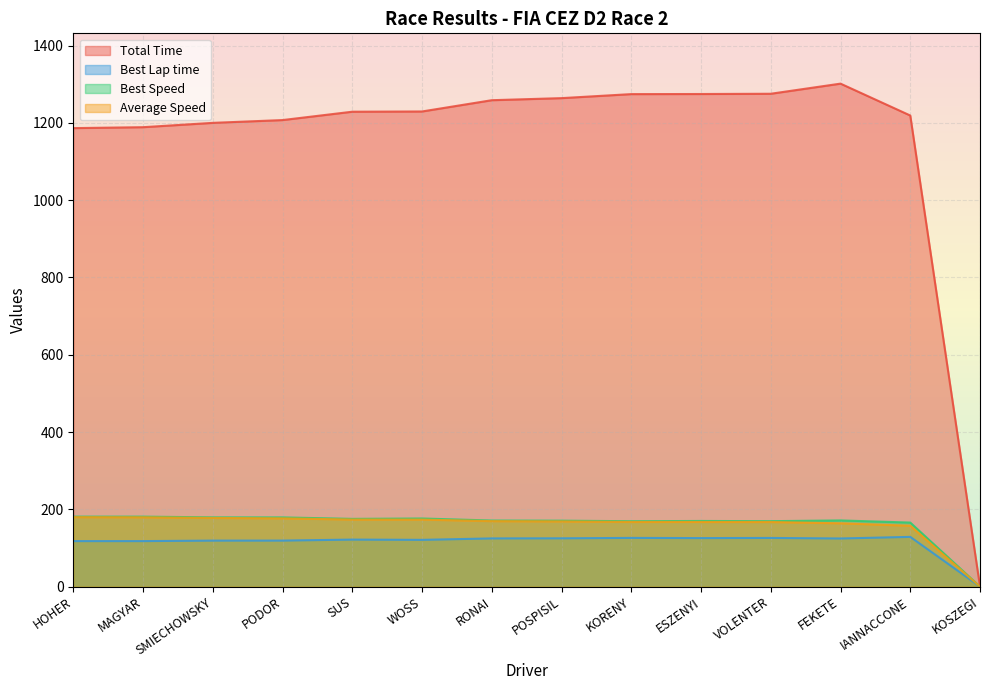

Which series has the largest total across all categories?

Total Time